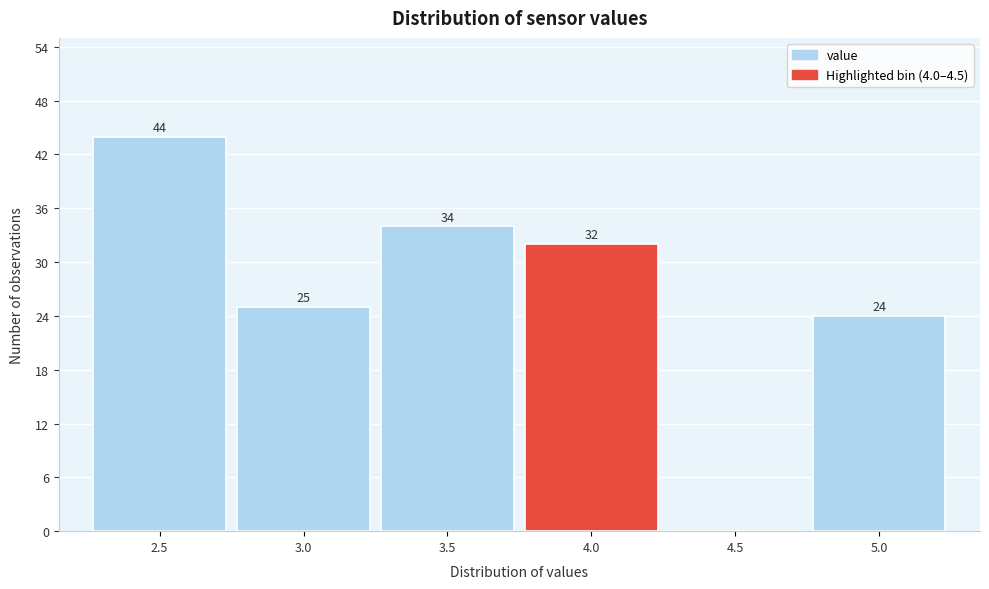

Reading left to right, extract all data points from this chart.

2.5=44	3.0=25	3.5=34	4.0=32	4.5=0	5.0=24